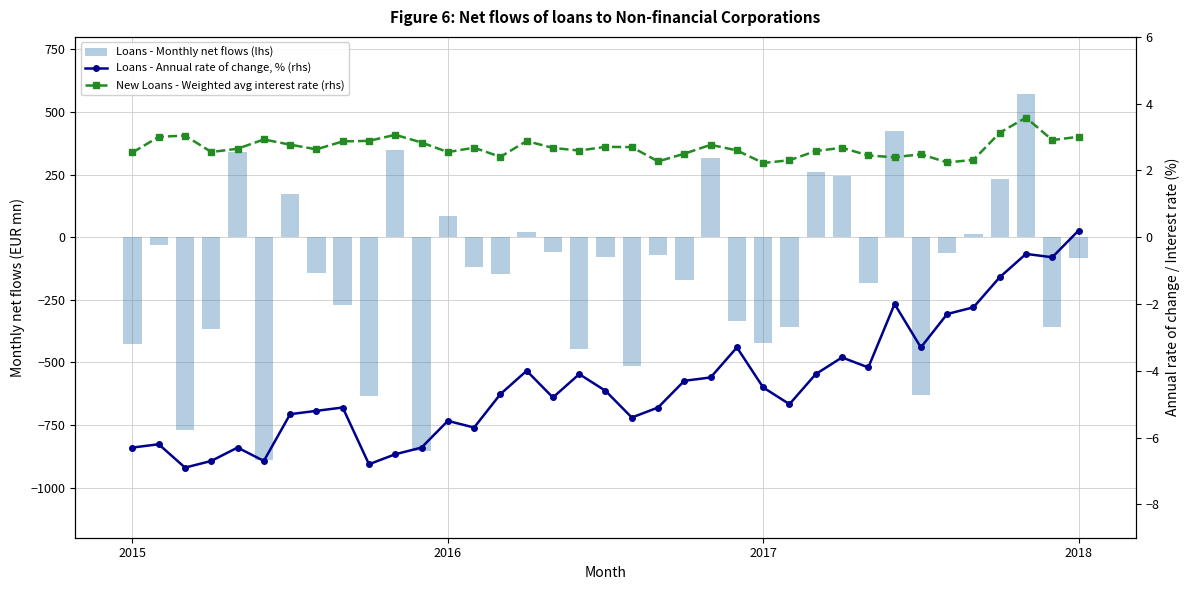

Which series has the largest total across all categories?

New Loans - Weighted avg interest rate (rhs)